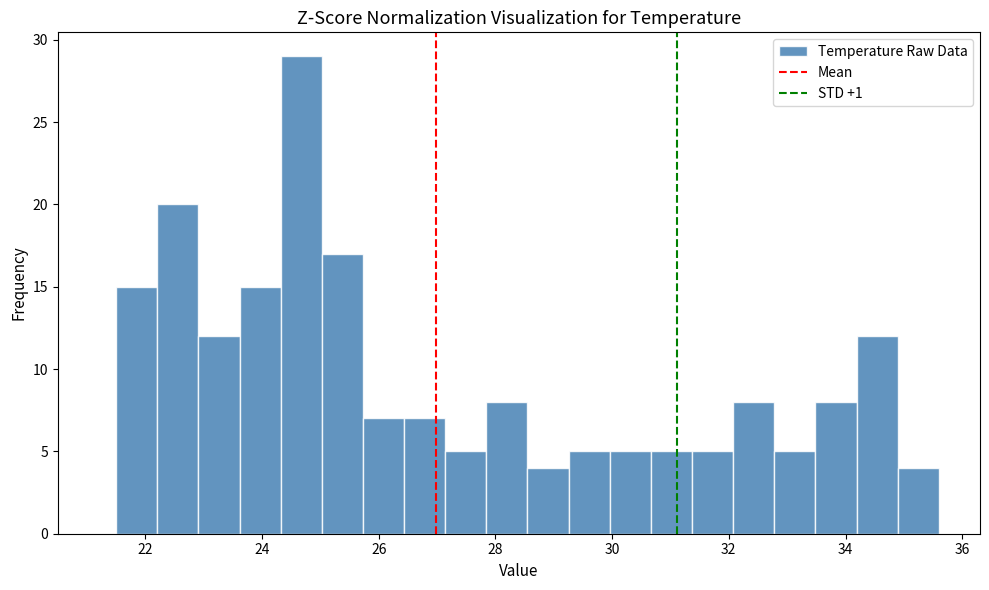

Around what value on the x-axis is the tallest bar? Give the approximate position of its centre, as read against the axis.

24.6